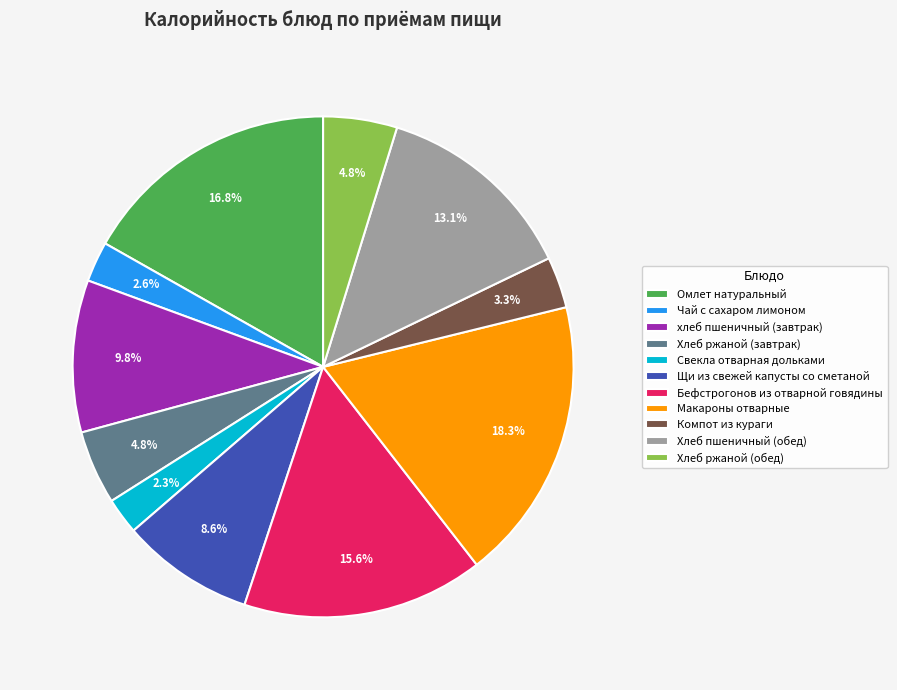

How many segments does this pie chart have?

11